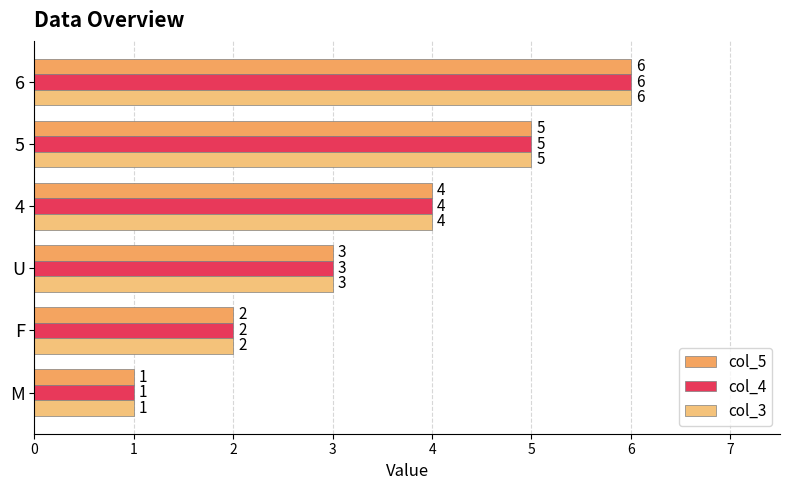

Rank the categories by col_5 value from lowest to highest.

M, F, U, 4, 5, 6